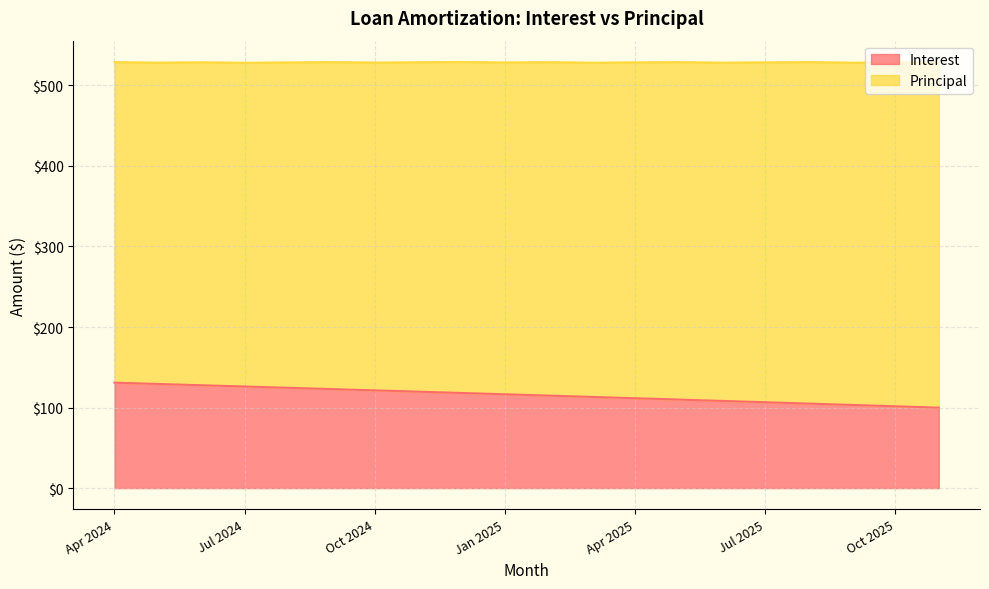

Between Oct 2025 and Aug 2024, which is larger?

Aug 2024